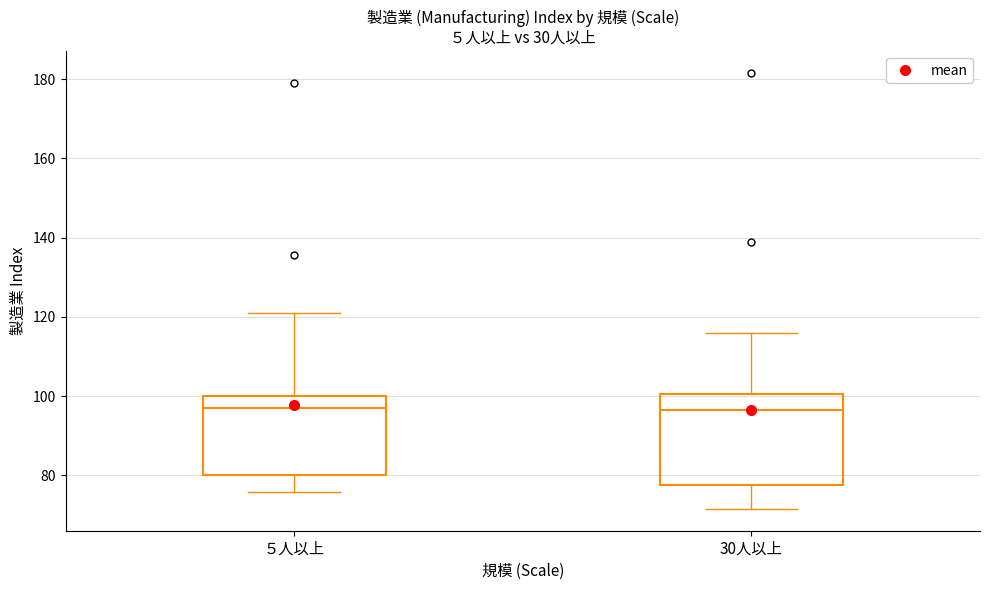

Comparing the boxes themselves (not the whiskers), which one is the tallest?

30人以上